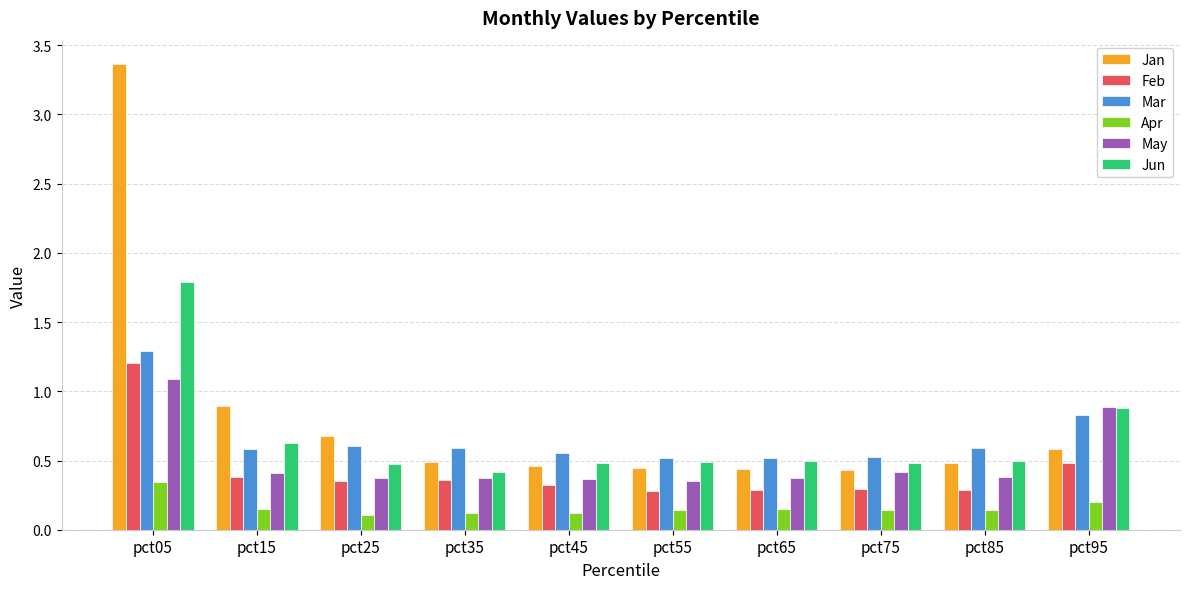

Count the Mar values in the range 0 to 1.

9